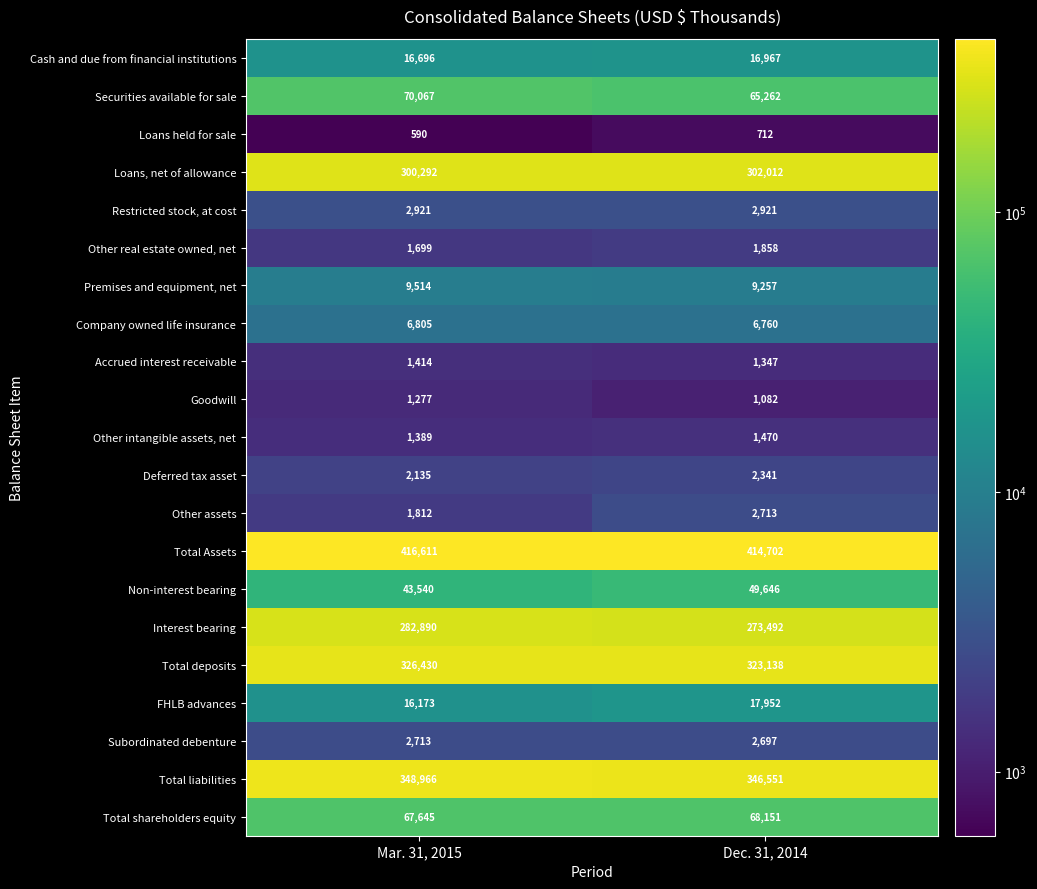

Is it true that Accrued interest receivable equals 1347 at Dec. 31, 2014?

True